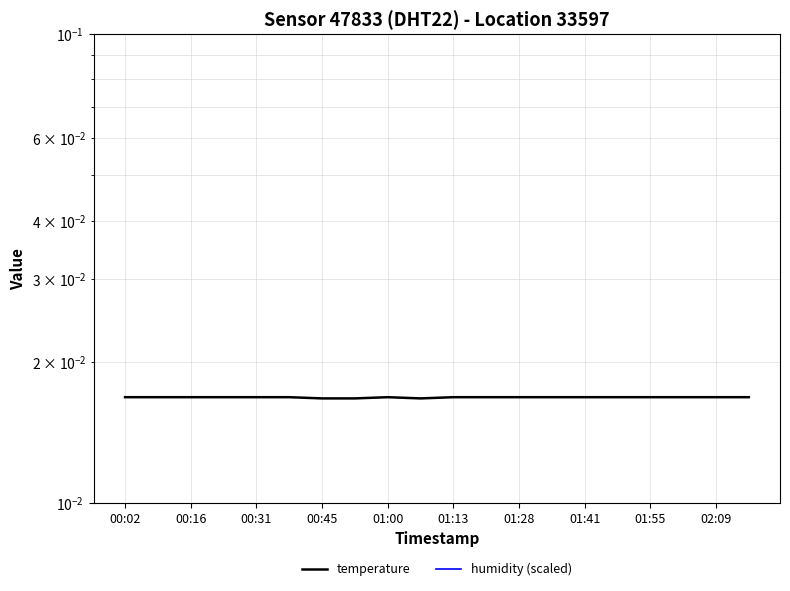

What is the sum of all humidity (scaled) values?

2.0